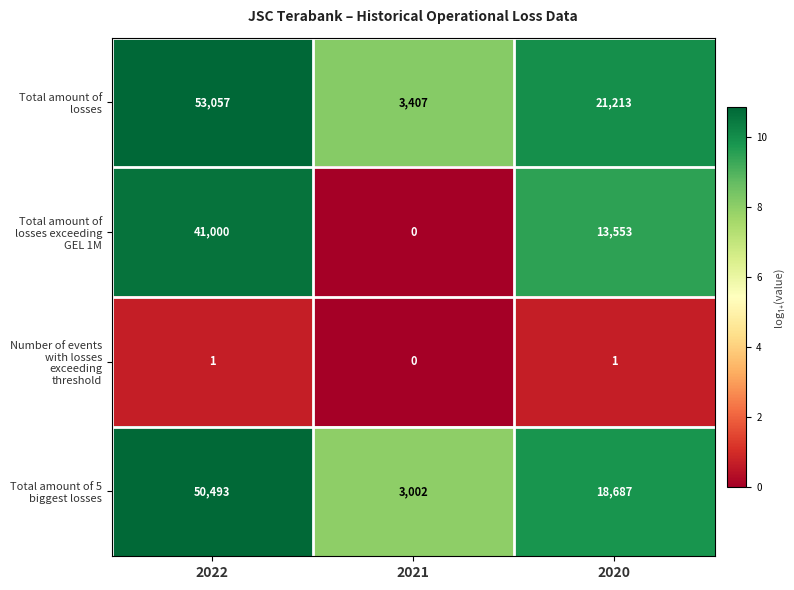

Which category has the highest value across all series?

2022